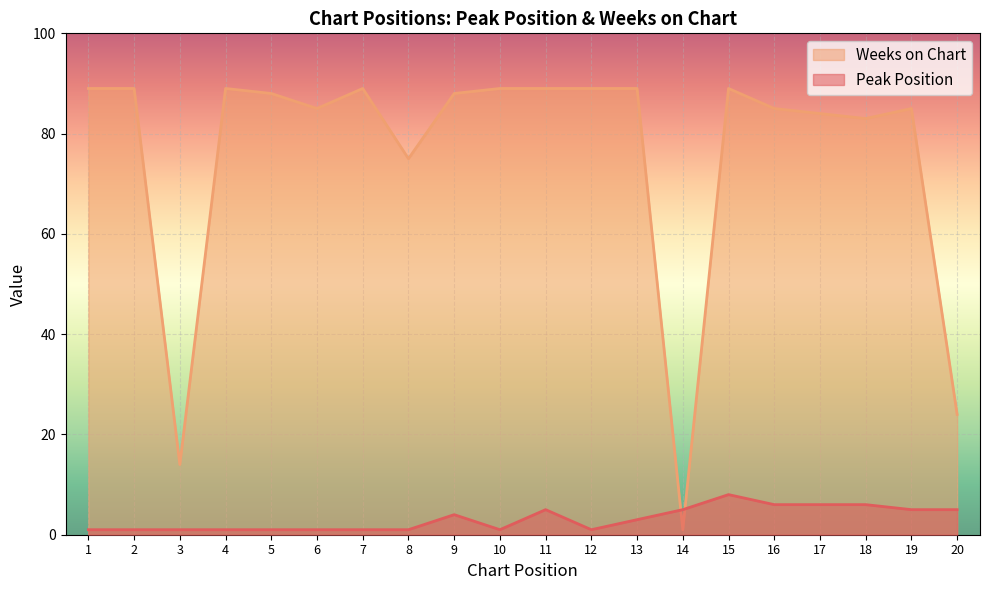

Reading left to right, what are all the values shown in this chart?

Peak Position: 1=1	2=1	3=1	4=1	5=1	6=1	7=1	8=1	9=4	10=1	11=5	12=1	13=3	14=5	15=8	16=6	17=6	18=6	19=5	20=5
Weeks on Chart: 1=89	2=89	3=14	4=89	5=88	6=85	7=89	8=75	9=88	10=89	11=89	12=89	13=89	14=1	15=89	16=85	17=84	18=83	19=85	20=24